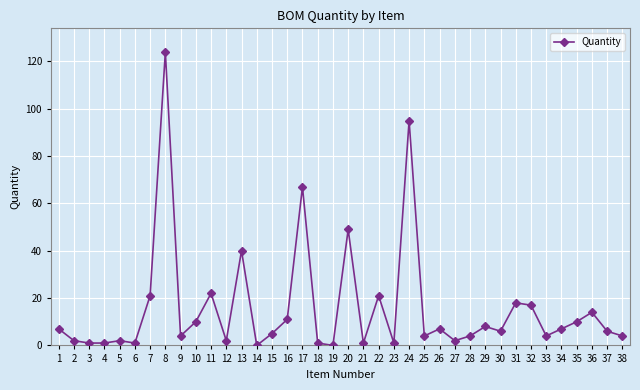

Which category has the highest value across all series?

8